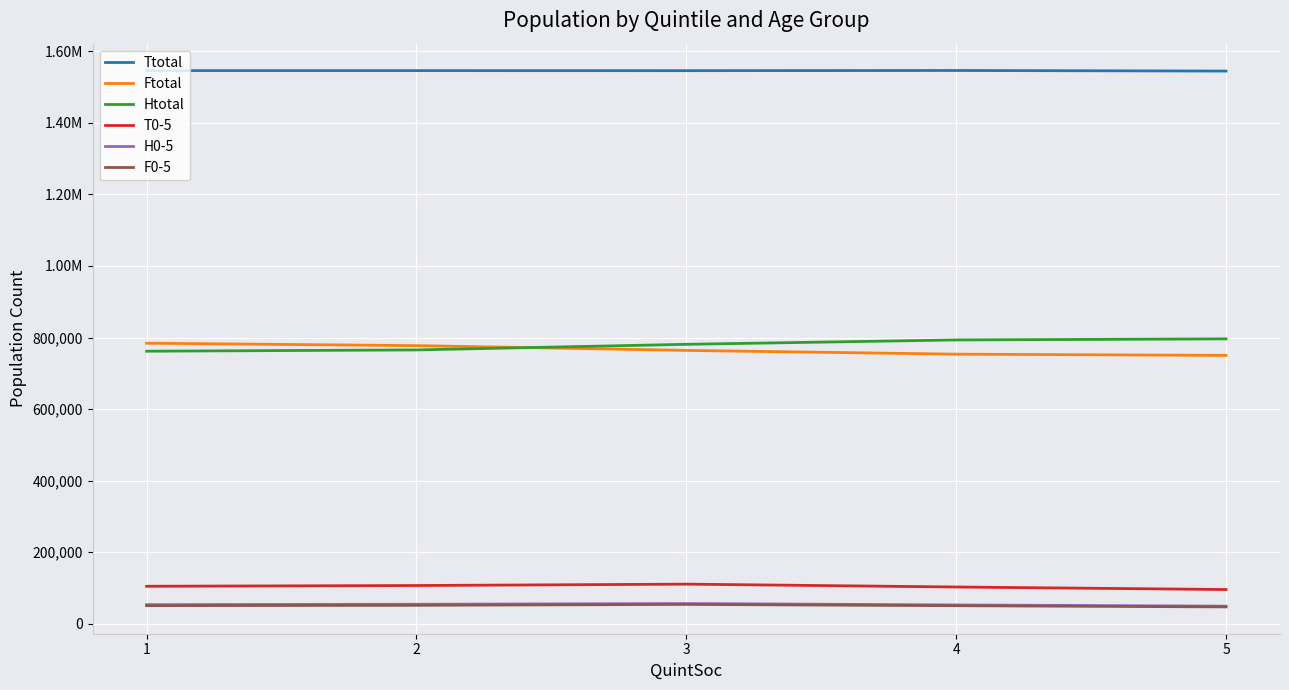

What are all the series names shown in the legend?

Ttotal, Ftotal, Htotal, T0-5, H0-5, F0-5